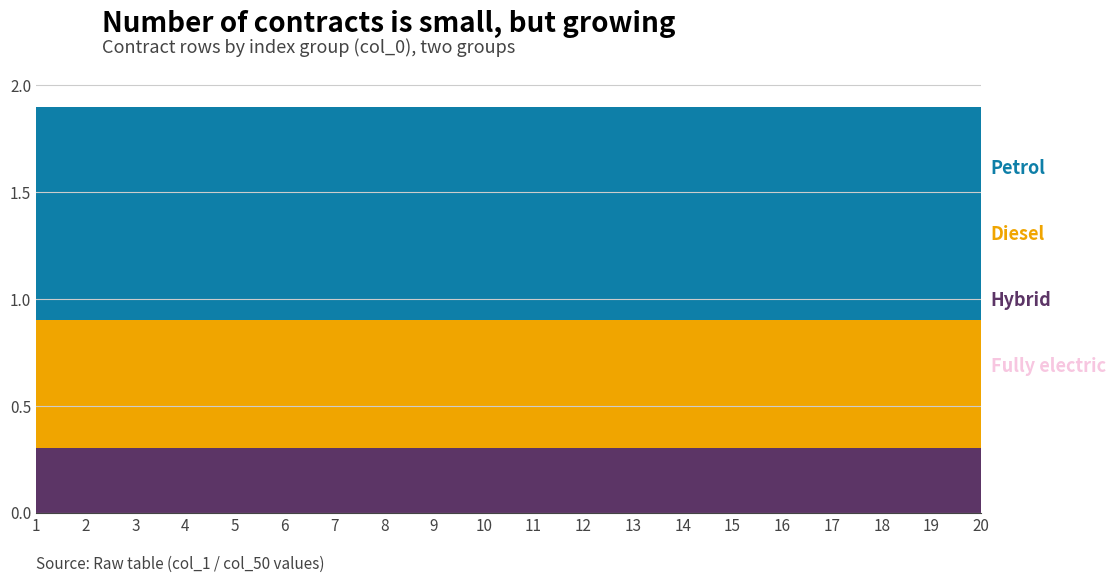

Reading left to right, what are all the values shown in this chart?

Fully electric: 1=0	2=0	3=0	4=0	5=0	6=0	7=0	8=0	9=0	10=0	11=0	12=0	13=0	14=0	15=0	16=0	17=0	18=0	19=0	20=0
Hybrid: 1=0	2=0	3=0	4=0	5=0	6=0	7=0	8=0	9=0	10=0	11=0	12=0	13=0	14=0	15=0	16=0	17=0	18=0	19=0	20=0
Diesel: 1=1	2=1	3=1	4=1	5=1	6=1	7=1	8=1	9=1	10=1	11=1	12=1	13=1	14=1	15=1	16=1	17=1	18=1	19=1	20=1
Petrol: 1=1	2=1	3=1	4=1	5=1	6=1	7=1	8=1	9=1	10=1	11=1	12=1	13=1	14=1	15=1	16=1	17=1	18=1	19=1	20=1